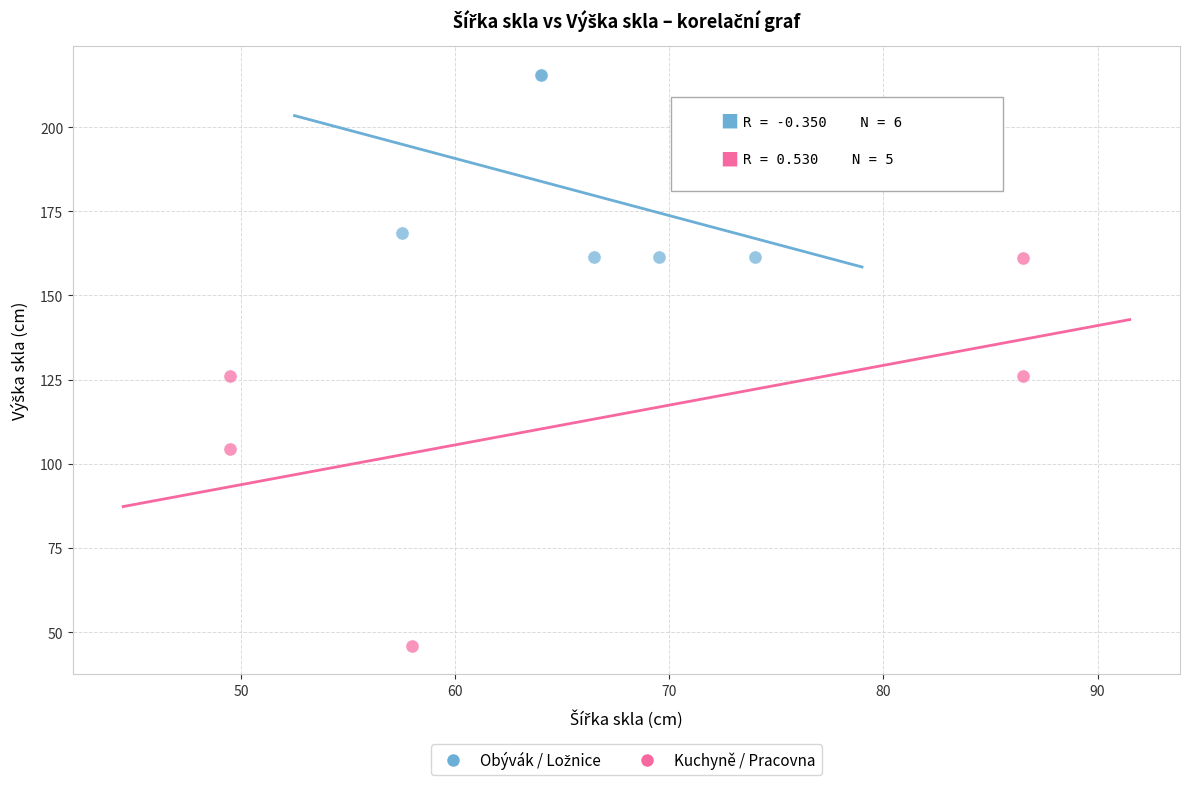

Which series has the widest spread of Y values?

Kuchyně / Pracovna